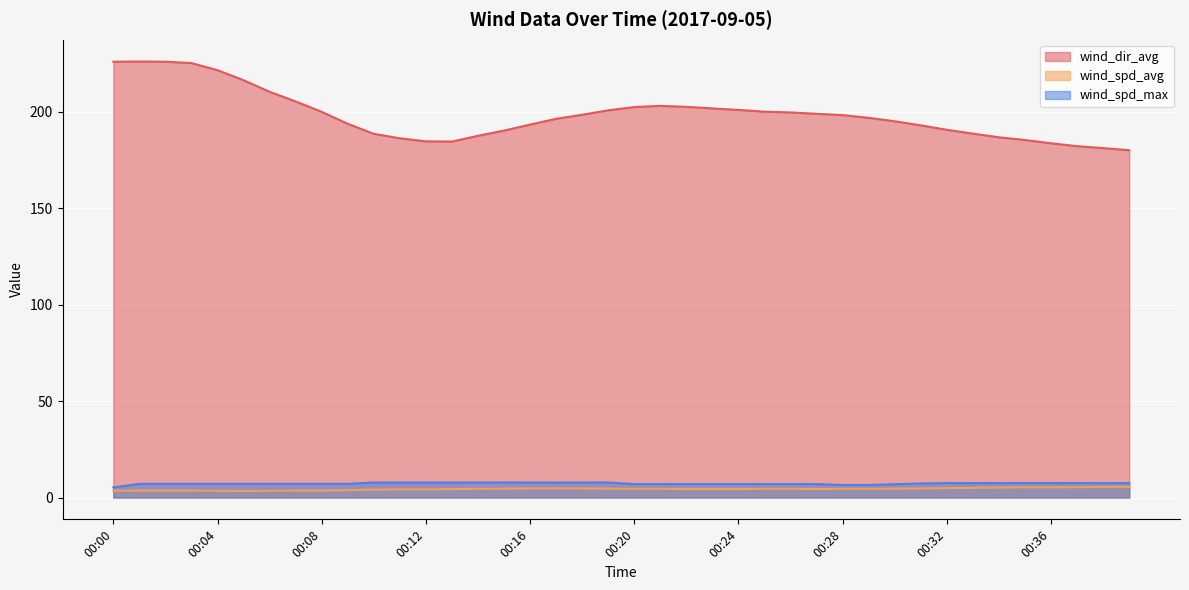

What is the greatest value displayed?

226.1